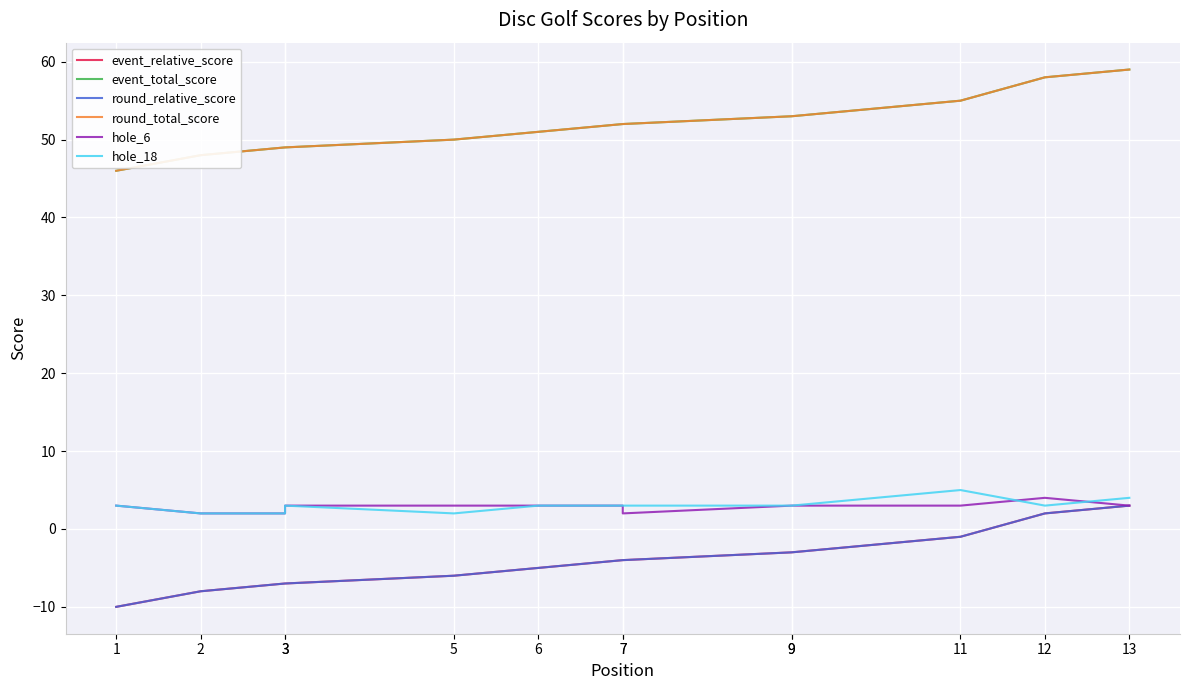

List the labels in order of hole_18 value, largest first.

11, 13, 1, 3, 6, 7, 7, 9, 9, 12, 2, 3, 5